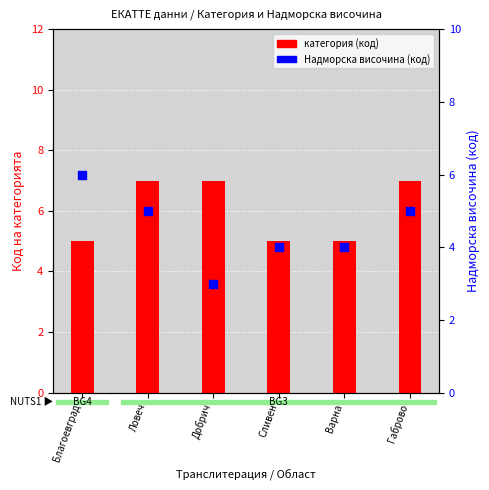

Which series has the largest Y range (max minus min)?

Надморска височина (код)